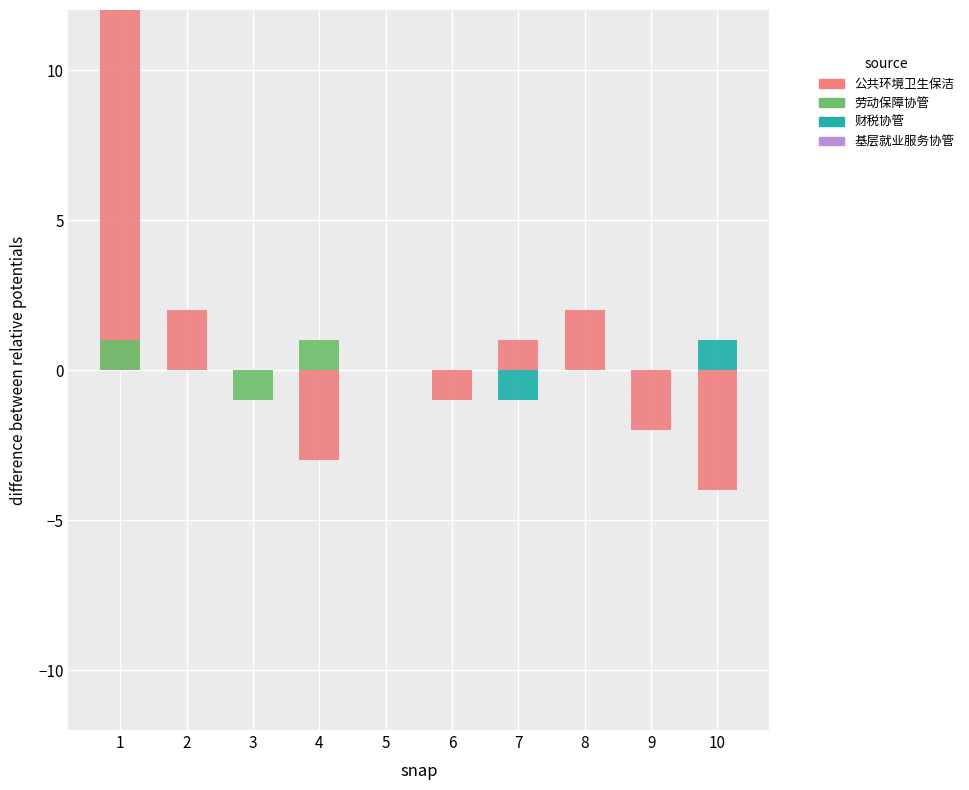

Between 4 and 9, which series saw the biggest shift?

劳动保障协管